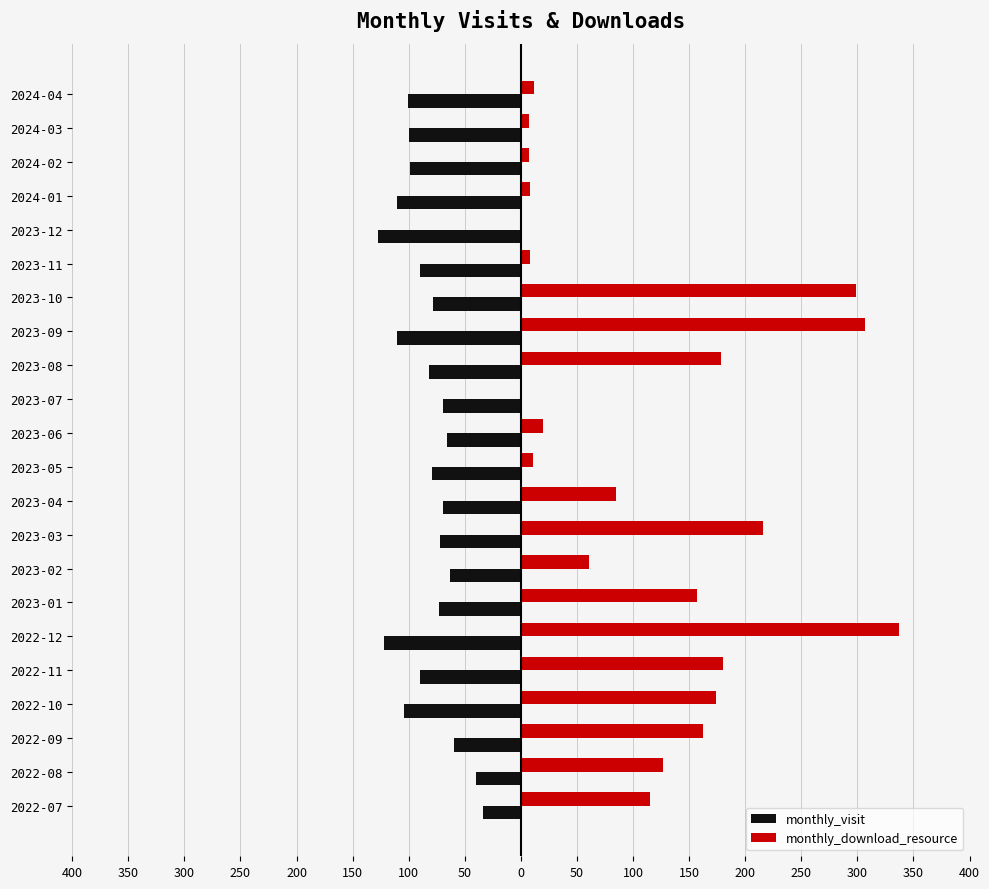

What are all the series names shown in the legend?

monthly_visit, monthly_download_resource